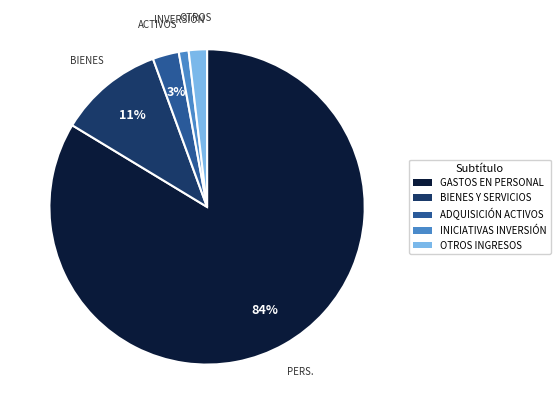

To the nearest percent, what is the average slice percentage?

20%